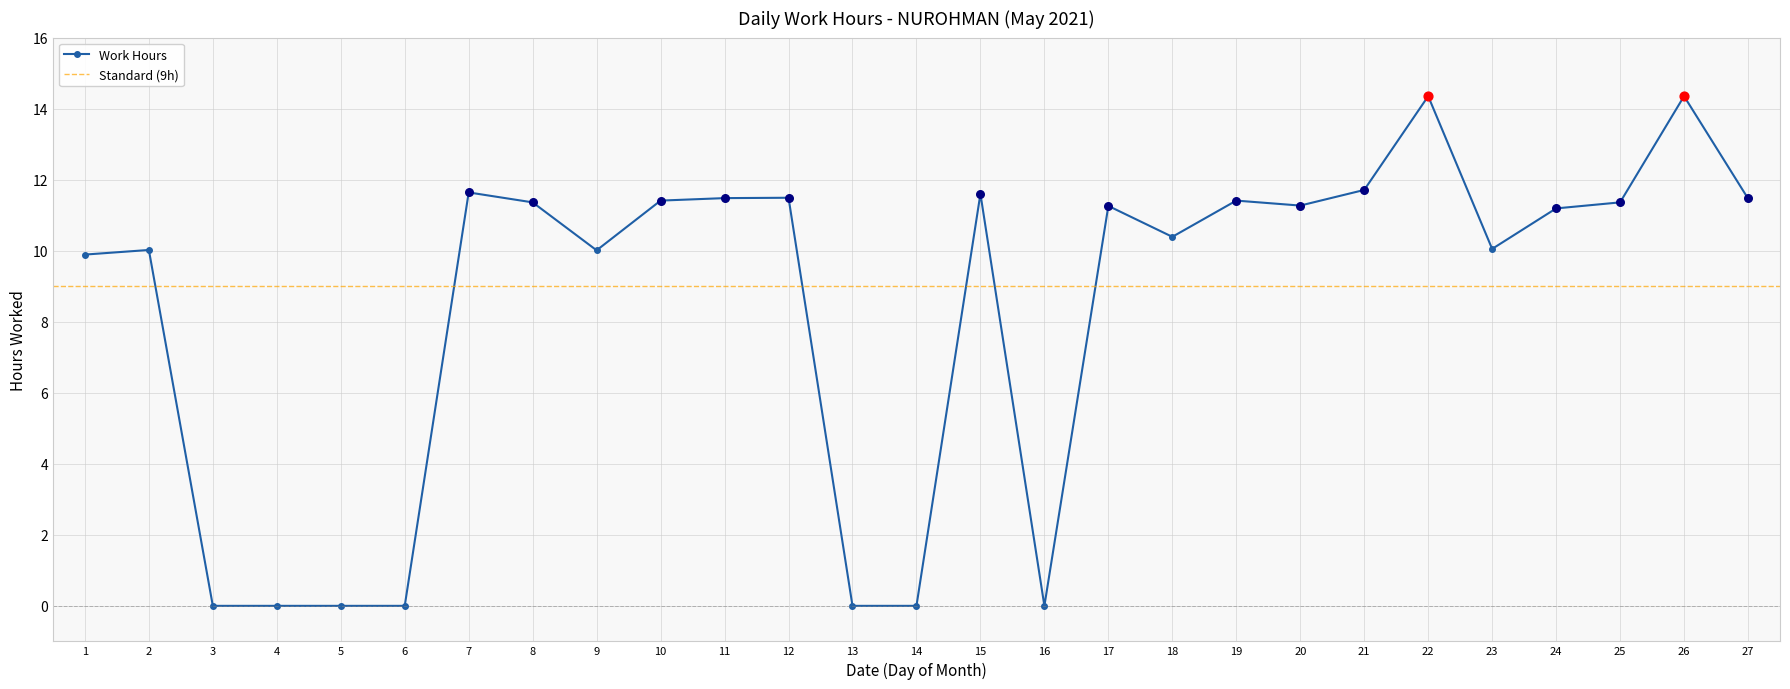

Between 10 and 20, which is larger?

10